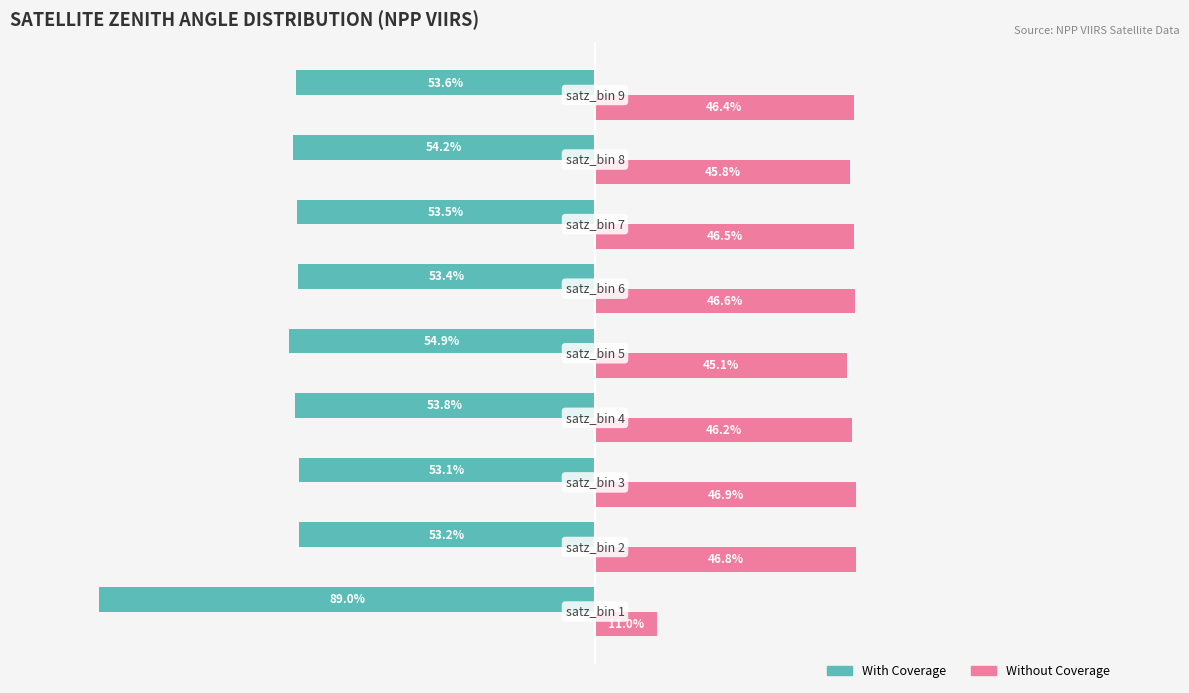

Rank the series by their average value, from lowest to highest.

With Coverage, Without Coverage